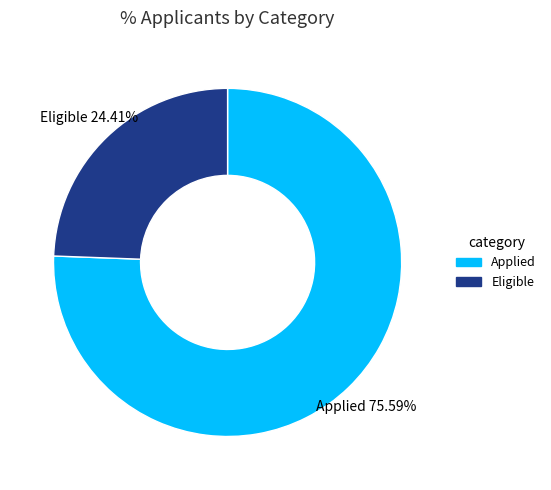

The Eligible slice represents 18% of the pie. True or false?

False